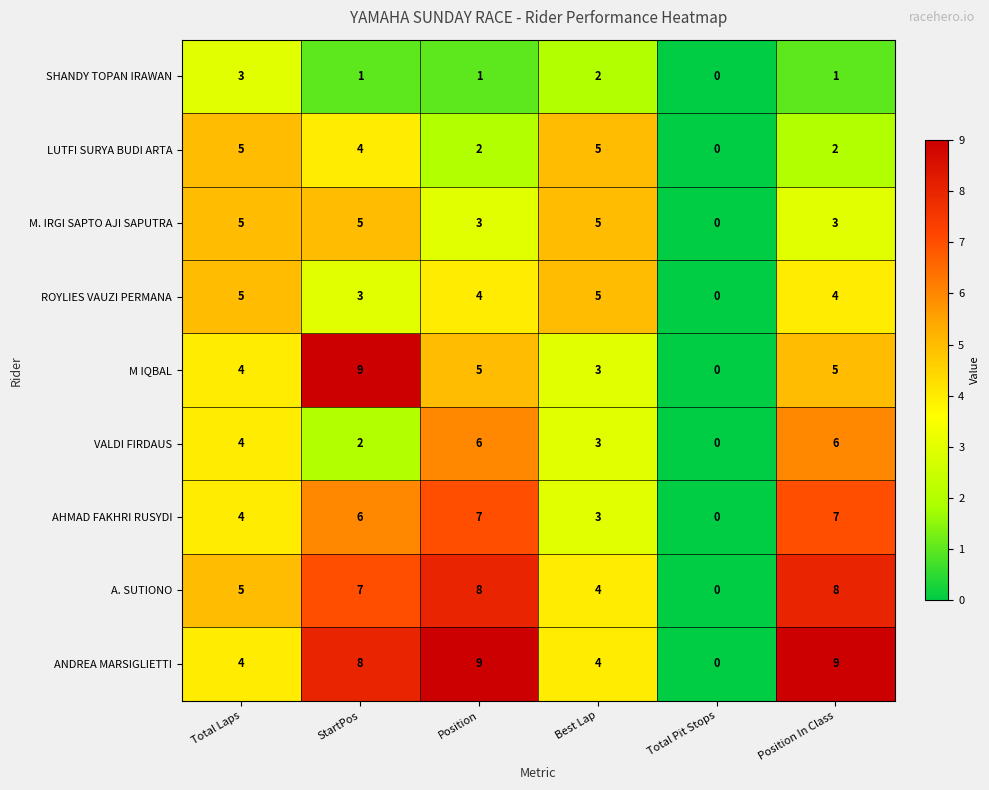

How many distinct data groups are displayed?

9